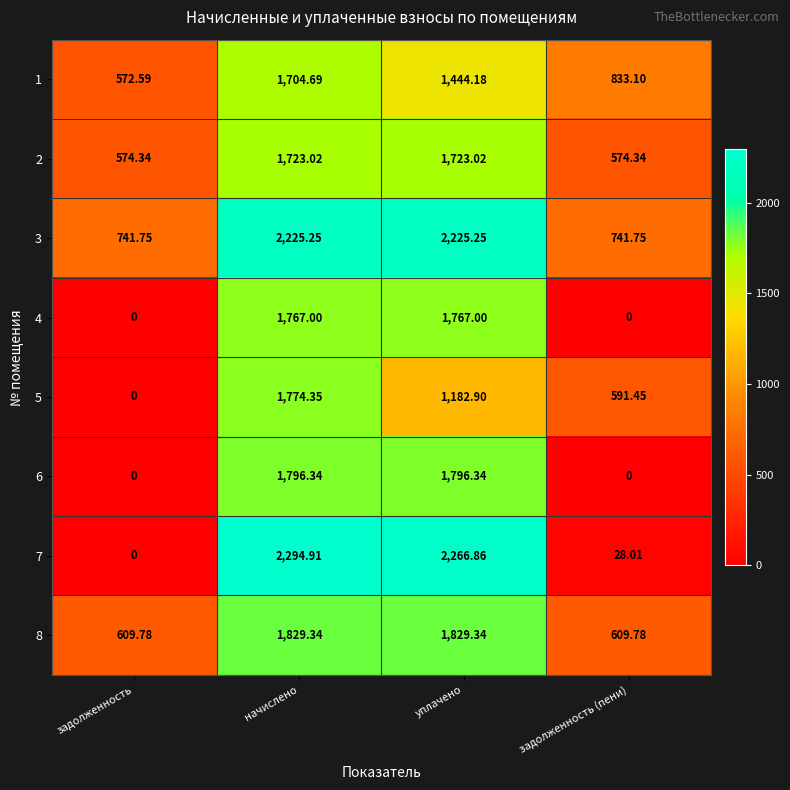

Is the value of 1 at начислено greater than the value of 8 at начислено?

No